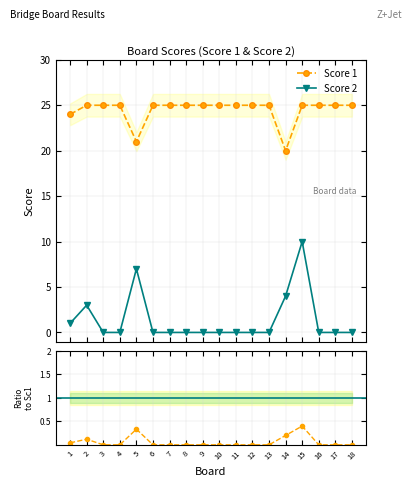

Rank the series at 1 from highest to lowest value.

Score 1, Score 2